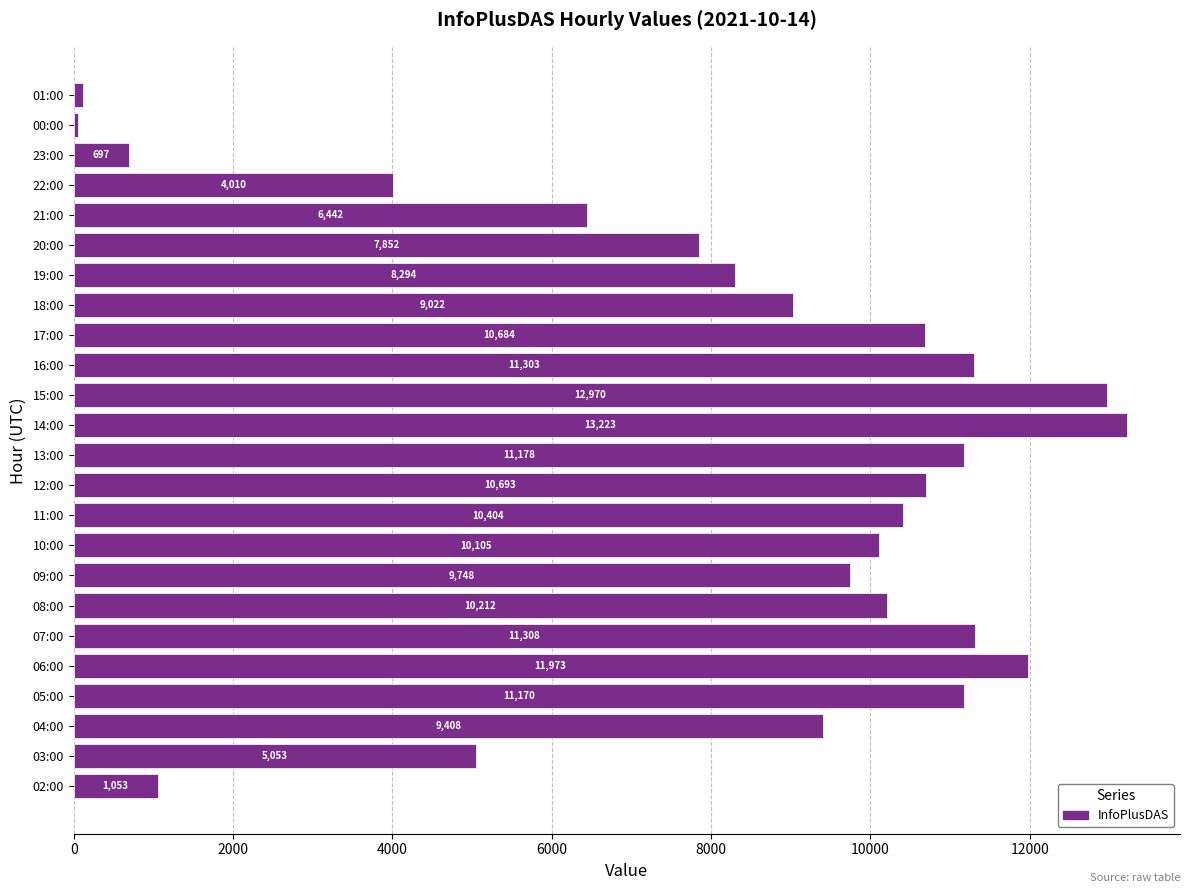

What is the sum of all values?

196973